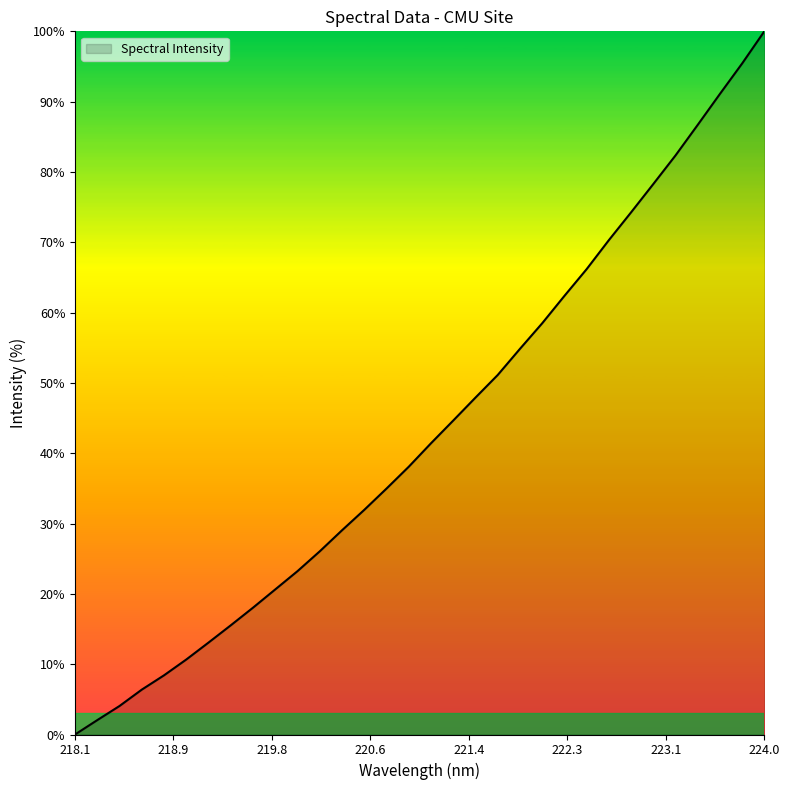

What is the difference between the maximum and minimum values?

100.0